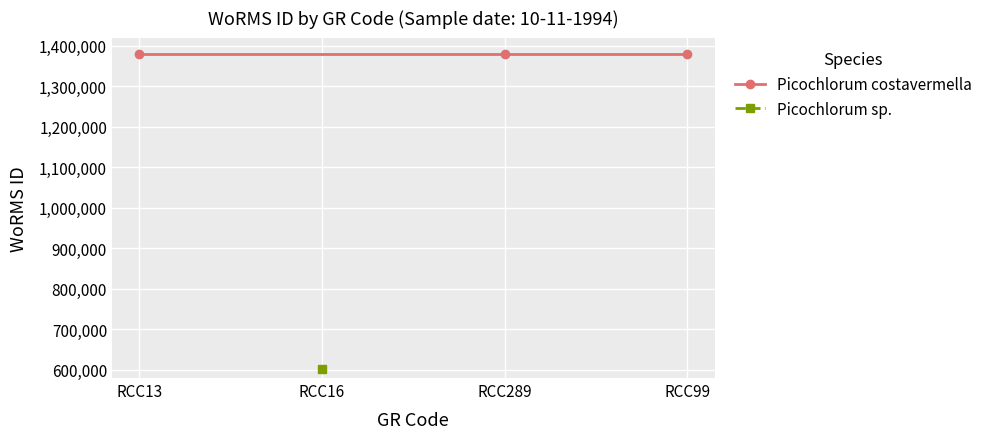

Which has a higher value, RCC289 or RCC13?

RCC289